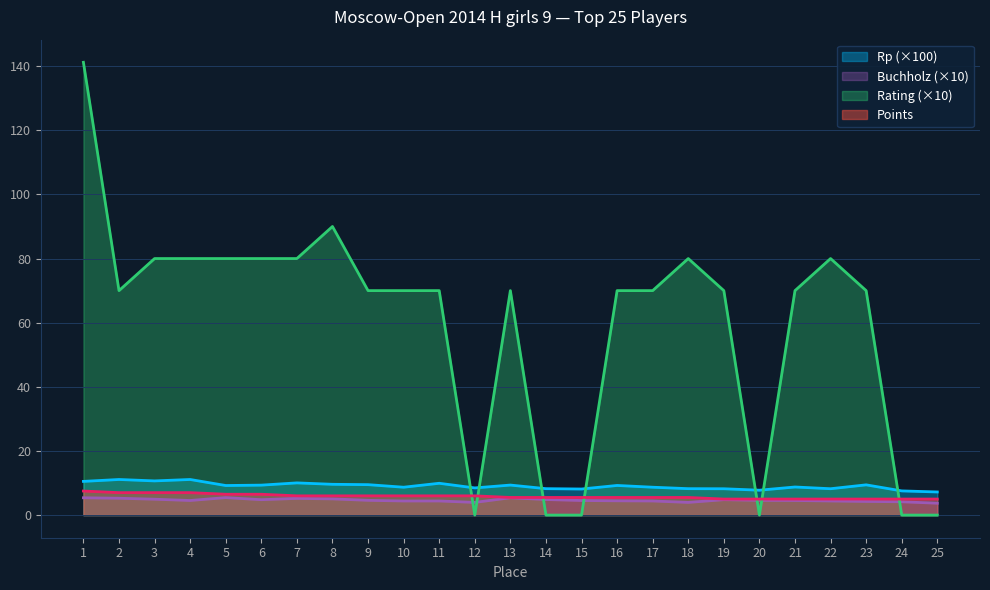

What is the value of the Buchholz point at the 3rd from the left?

5.0